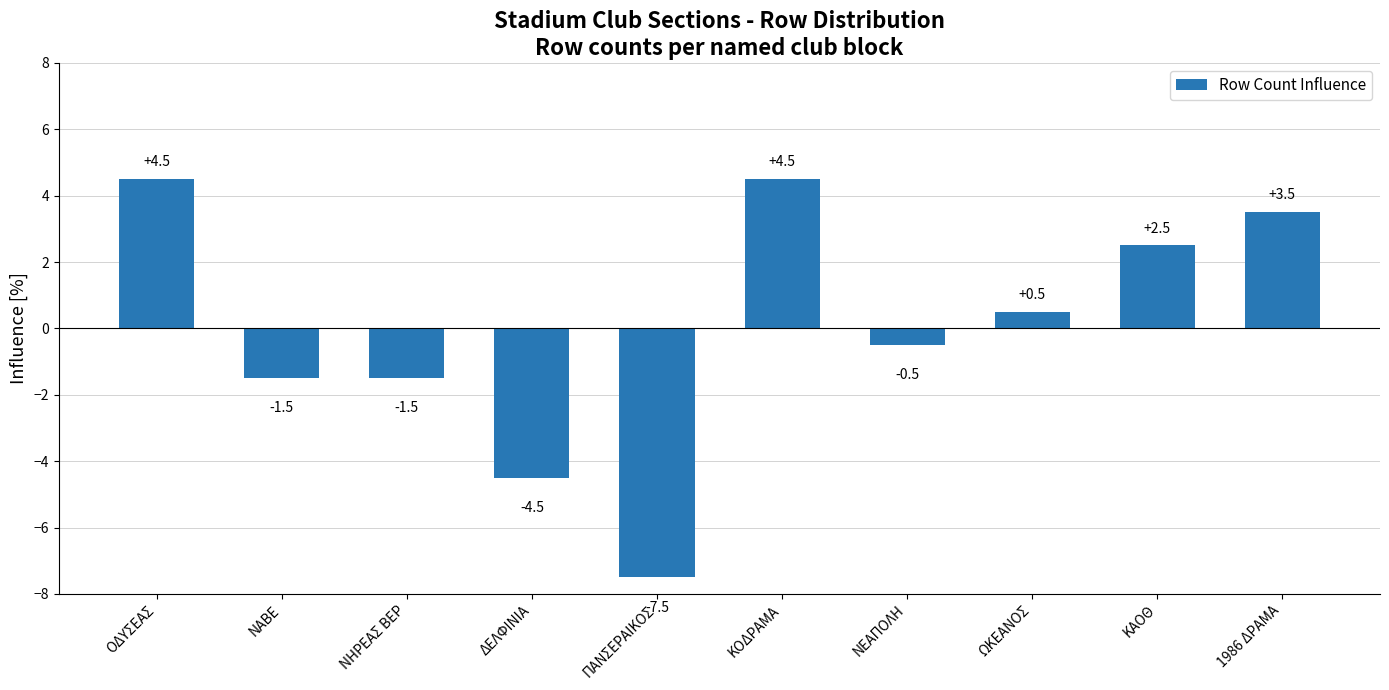

What is the value of the 2nd bar from the left?

-1.5